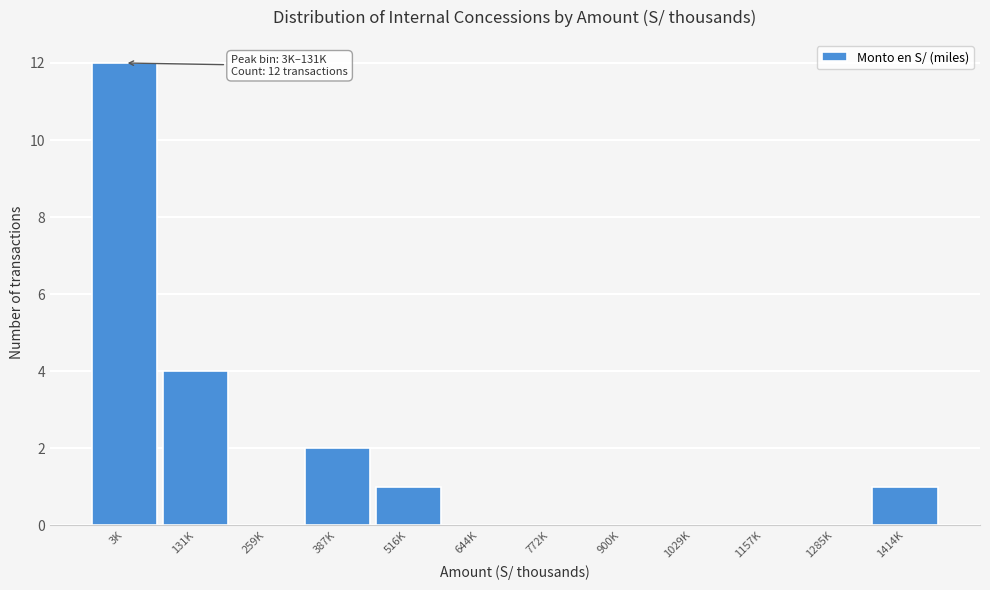

Reading right to left, what are all the values shown in this chart?

1414K=1	1285K=0	1157K=0	1029K=0	900K=0	772K=0	644K=0	516K=1	387K=2	259K=0	131K=4	3K=12